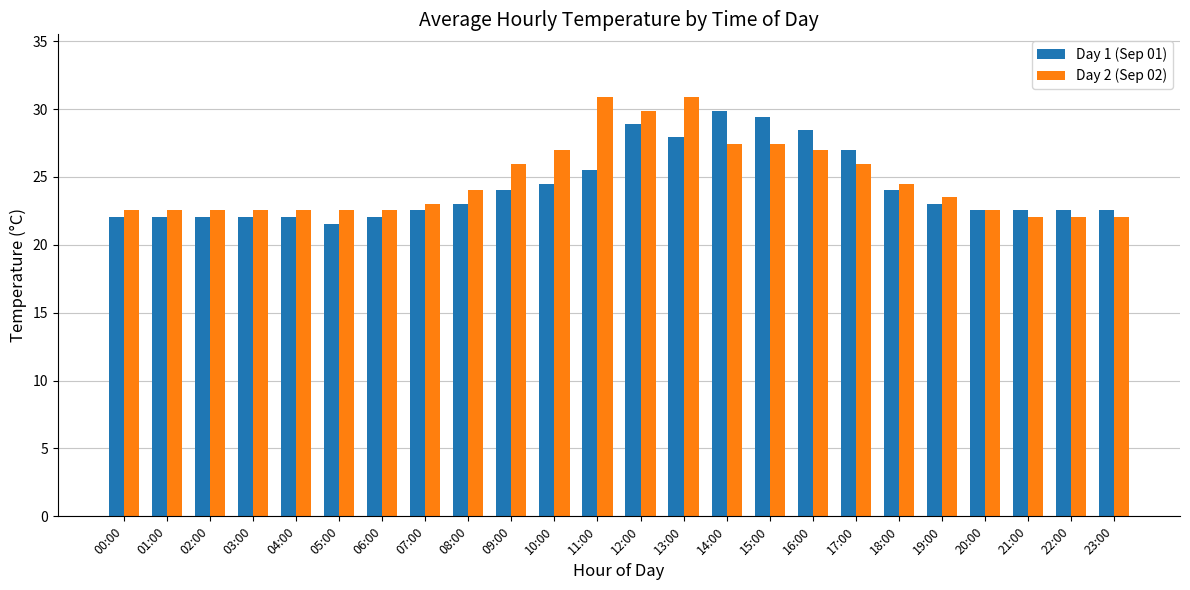

At which label does Day 1 (Sep 01) first exceed 23?

08:00